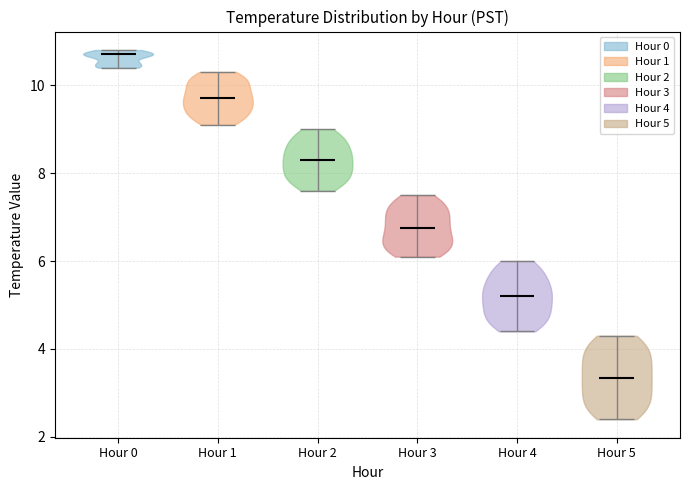

Reading left to right, read every violin against the y-axis: where its median line is, and the lowest and highest points it reaches. The values are not printed on the chart, so give them approximately, as read against the axis.

Hour 0: median line 10.8, lowest point 10.4, highest point 10.8
Hour 1: median line 9.8, lowest point 9.2, highest point 10.4
Hour 2: median line 8.4, lowest point 7.6, highest point 9.0
Hour 3: median line 6.8, lowest point 6.2, highest point 7.6
Hour 4: median line 5.2, lowest point 4.4, highest point 6.0
Hour 5: median line 3.4, lowest point 2.4, highest point 4.4